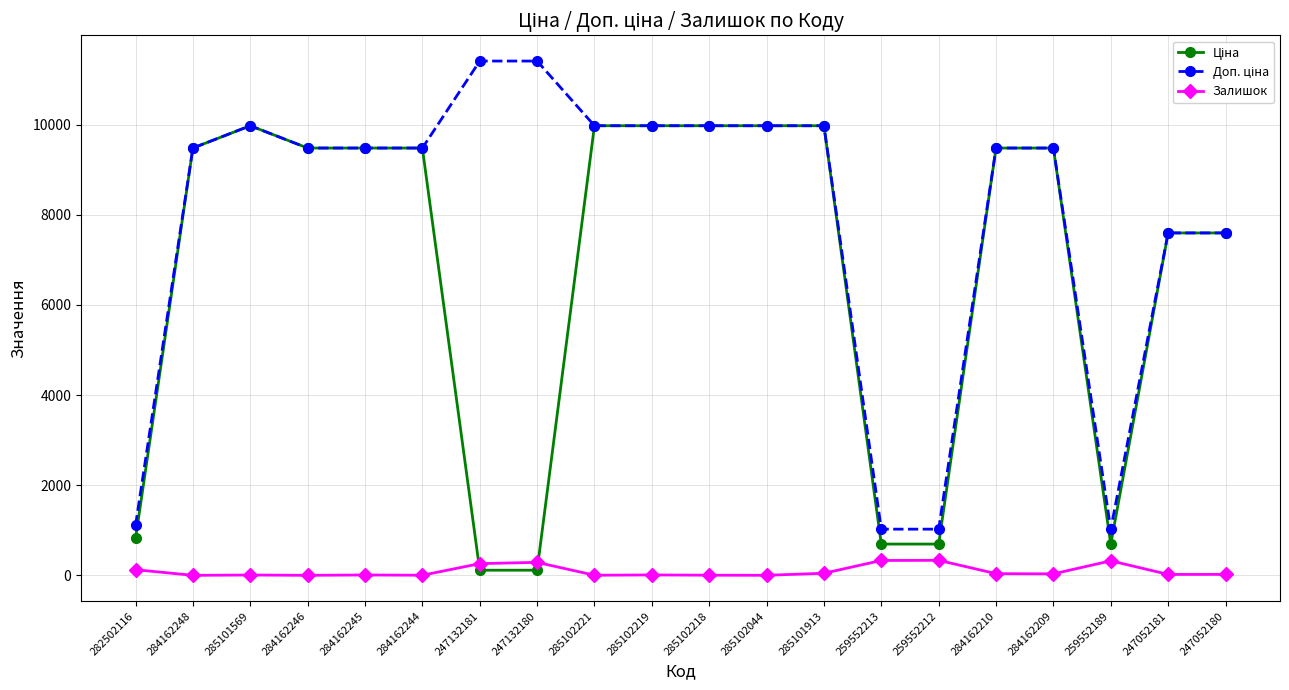

Is it true that Залишок equals 322.0 at 259552189?

True